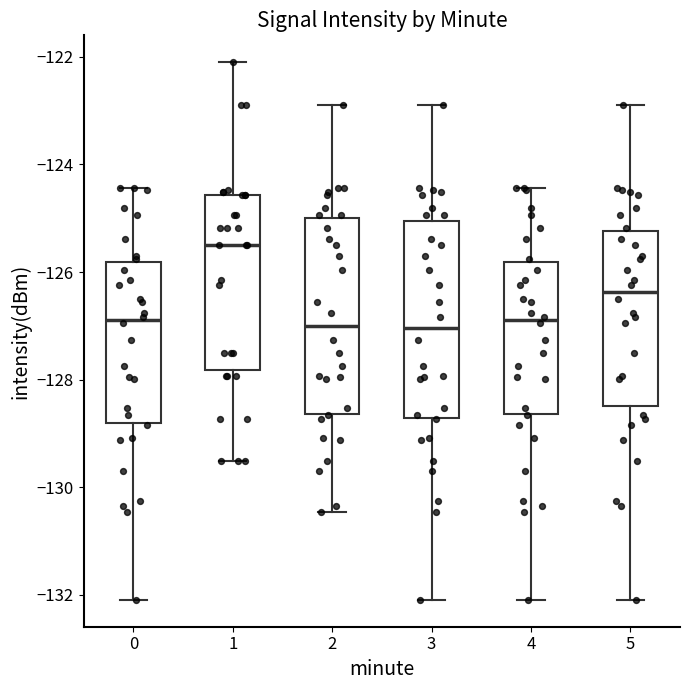

Reading left to right, transcribe this box plot: for each box, give where its median line is, the range the box spans, and where its two whiskers end, as read against the y-axis. The values are not printed on the chart, so give them approximately, as read against the axis.

0: median -126.8, box -128.8 to -125.8, whiskers -132.0 to -124.4
1: median -125.6, box -127.8 to -124.6, whiskers -129.6 to -122.2
2: median -127.0, box -128.6 to -125.0, whiskers -130.4 to -123.0
3: median -127.0, box -128.8 to -125.0, whiskers -132.0 to -123.0
4: median -126.8, box -128.6 to -125.8, whiskers -132.0 to -124.4
5: median -126.4, box -128.4 to -125.2, whiskers -132.0 to -123.0